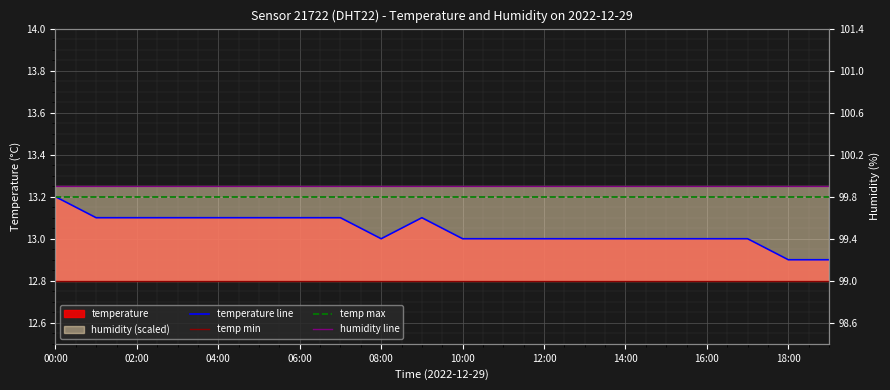

What position from the right is 18:00?

2